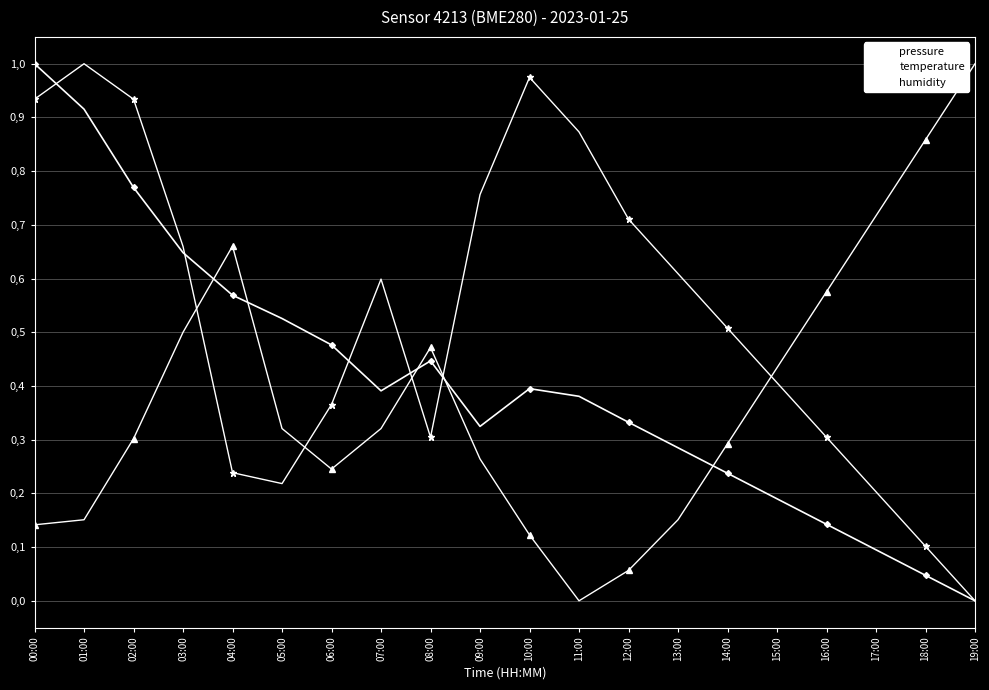

At which label is temperature closest to 0?

11:00